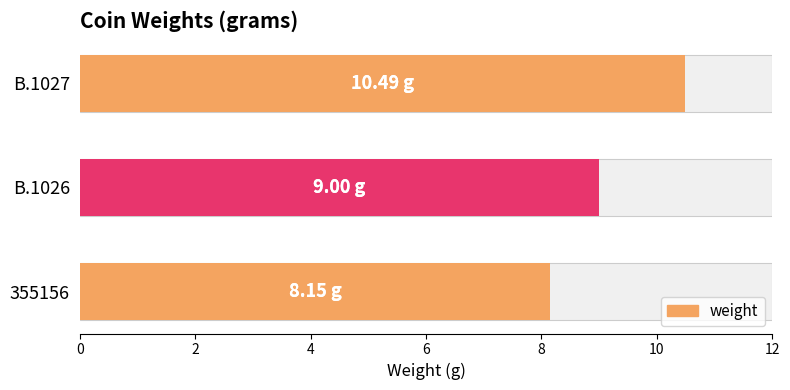

What value does the data have at B.1026?

9.0